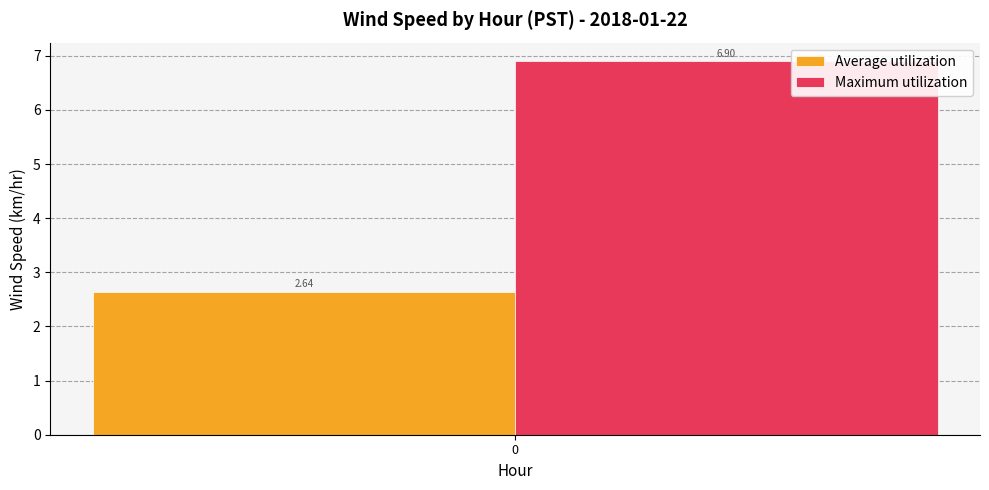

What are all the series names shown in the legend?

Average utilization, Maximum utilization